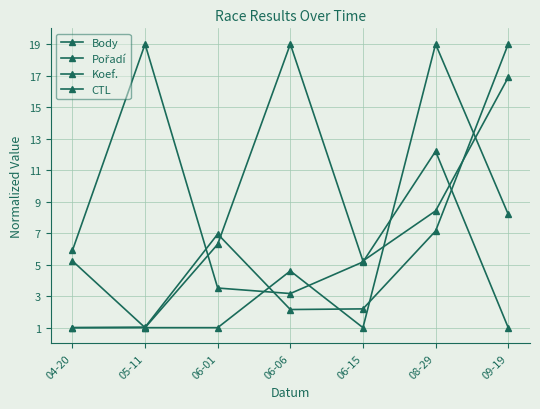

Reading left to right, what are all the values shown in this chart?

Body: 5.9	19.0	3.5	3.2	5.2	12.2	1.0
Pořadí: 5.2	1.0	6.3	19.0	5.2	8.4	16.9
Koef.: 1.0	1.0	1.0	4.6	1.0	19.0	8.2
CTL: 1.0	1.0	6.9	2.2	2.2	7.1	19.0